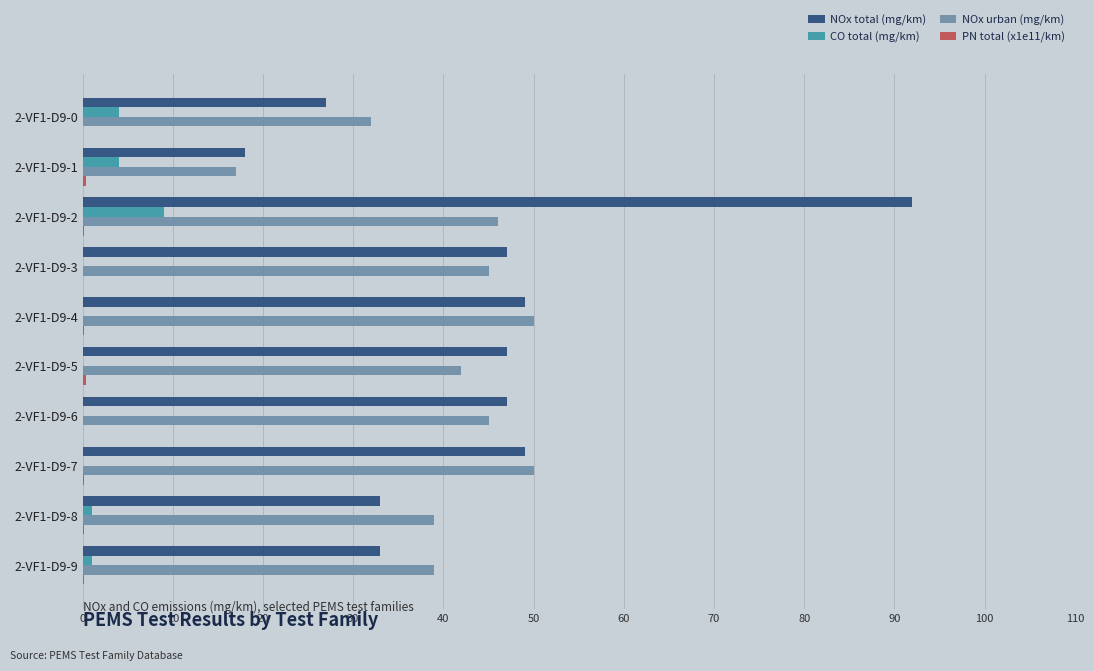

Is it true that NOx total (mg/km) equals 47.0 at 2-VF1-D9-6?

True